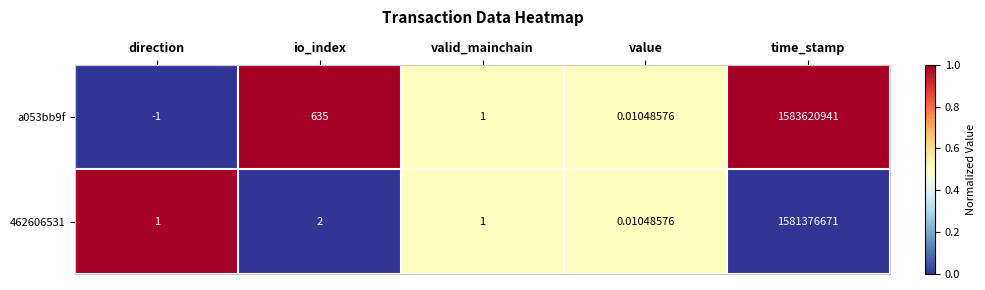

Rank the series by their average value, from highest to lowest.

a053bb9f, 462606531